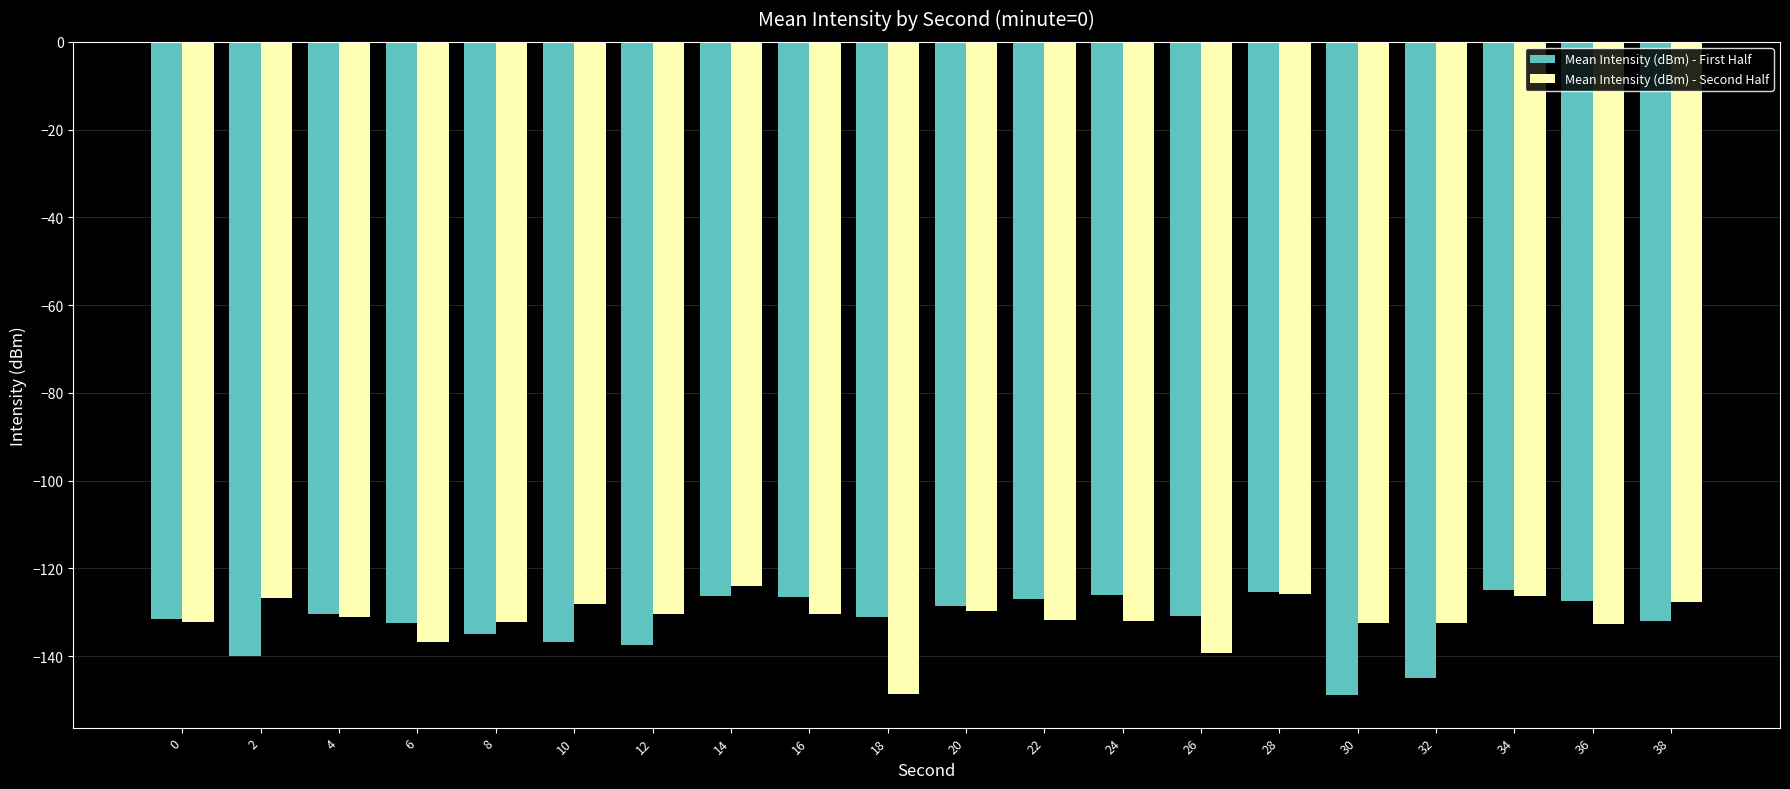

How many bars are there in total?

40